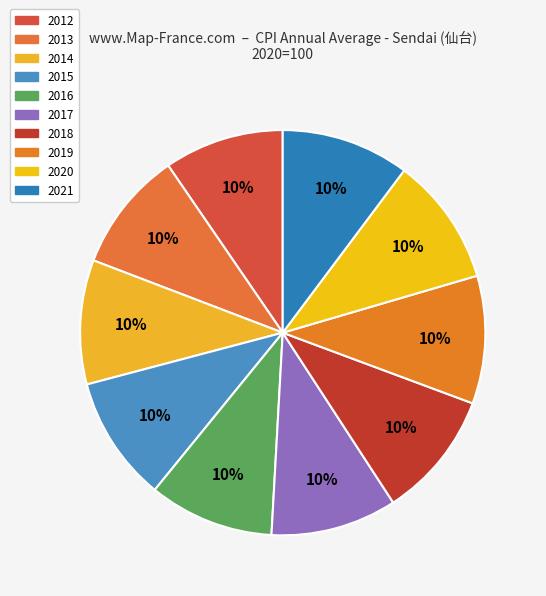

To the nearest percent, what is the combined percentage of 2019 and 2012?

20%